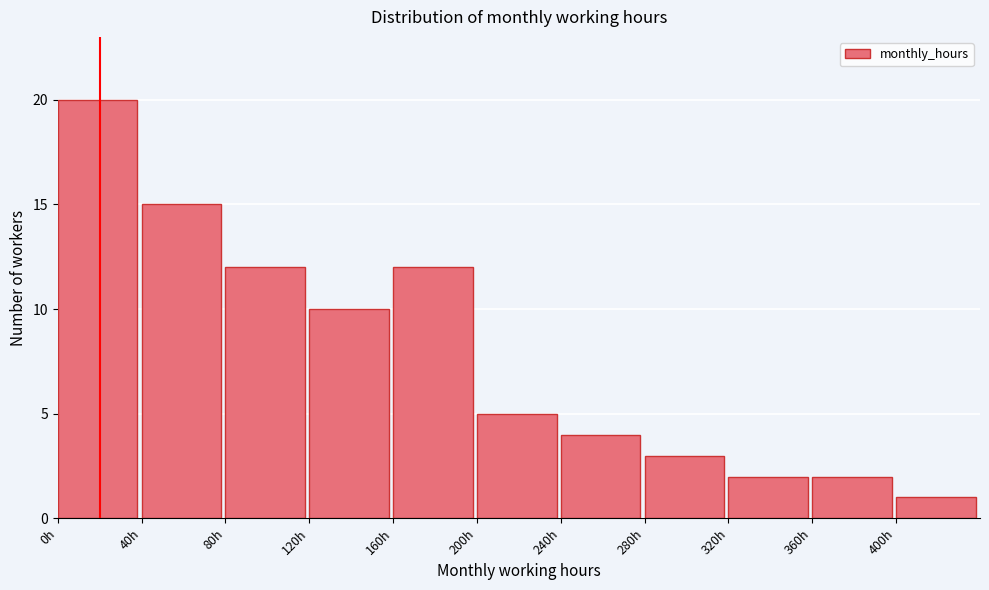

Over which range of the x-axis is the bar tallest?

0 to 40